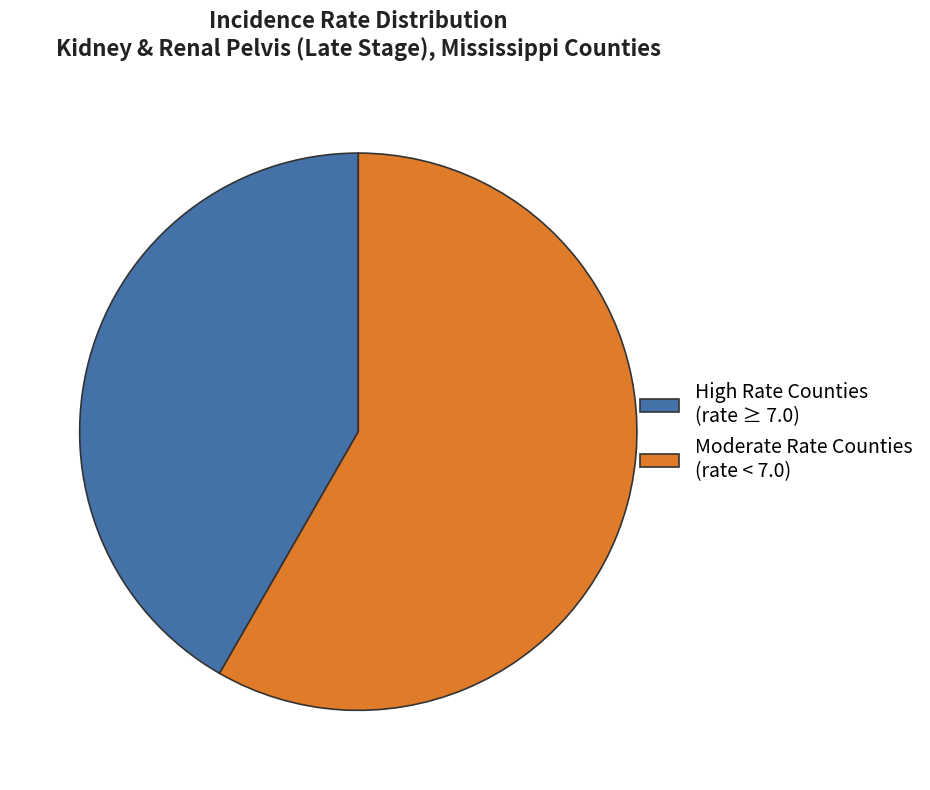

Combined, do High Rate Counties (rate ≥ 7.0) and Moderate Rate Counties (rate < 7.0) account for over 50%?

Yes